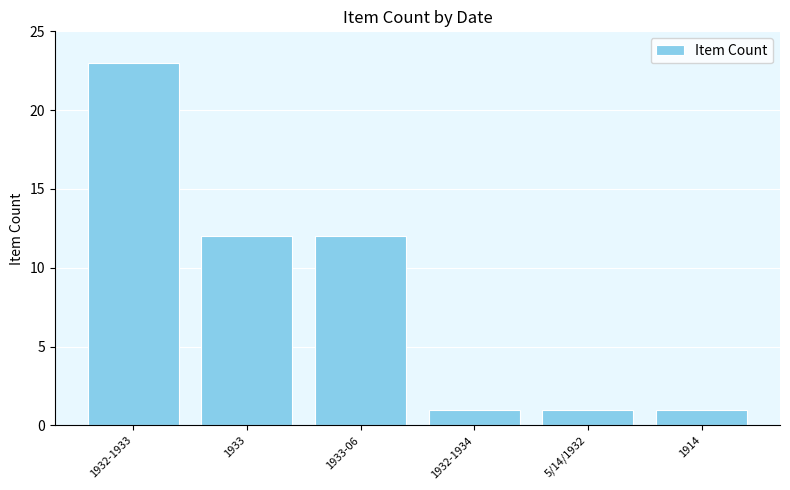

What is the value of the 6th bar from the left?

1